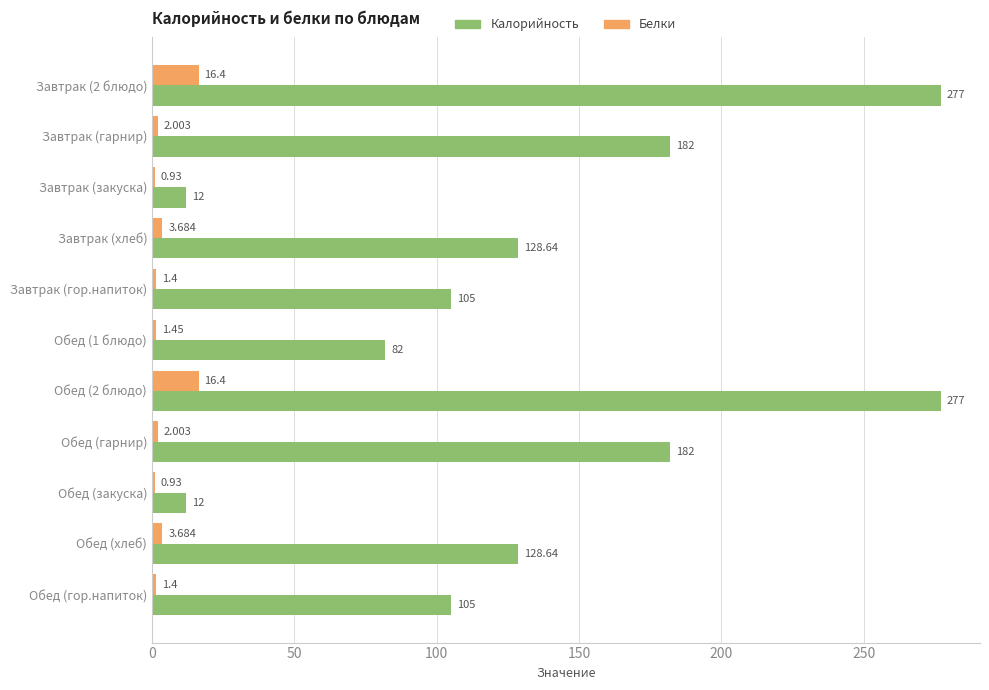

Rank the series by their average value, from lowest to highest.

Белки, Калорийность